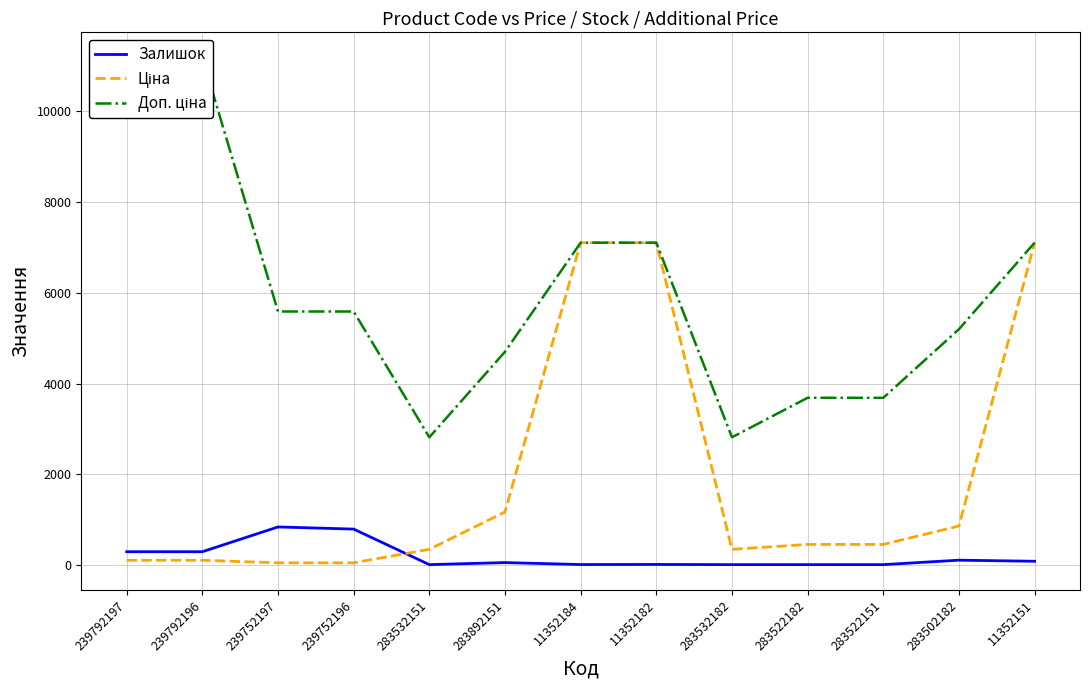

How many interior local peaks does the Залишок series have?

4